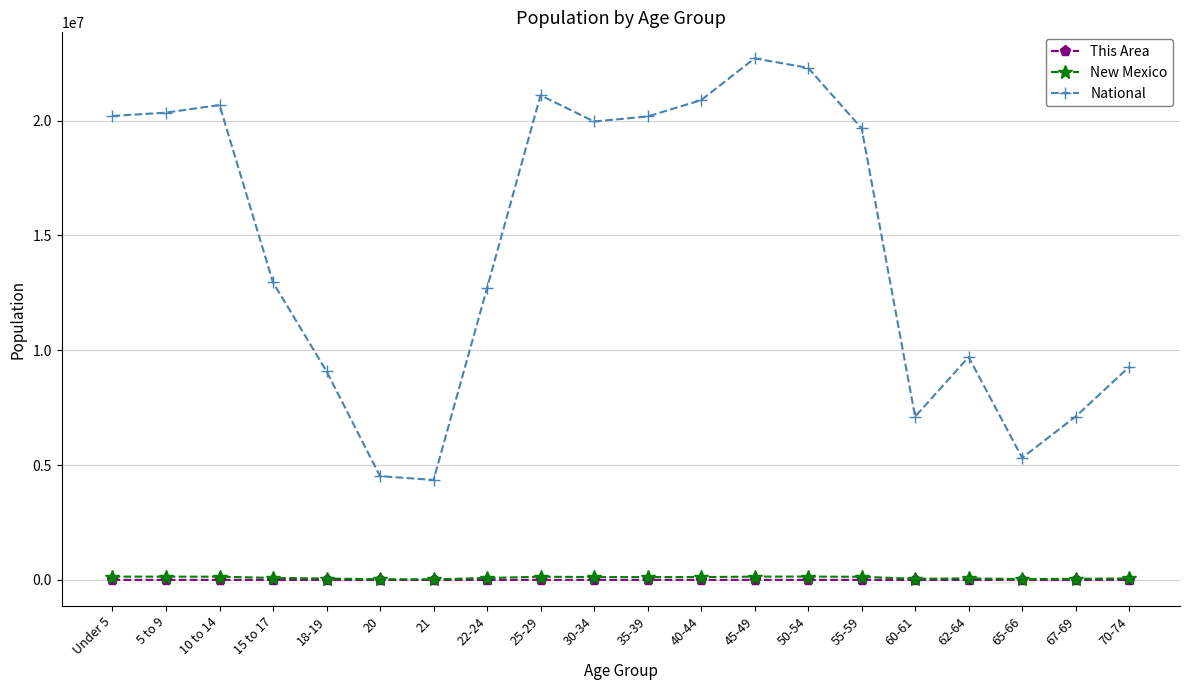

Between 18-19 and 22-24, which series saw the biggest shift?

National